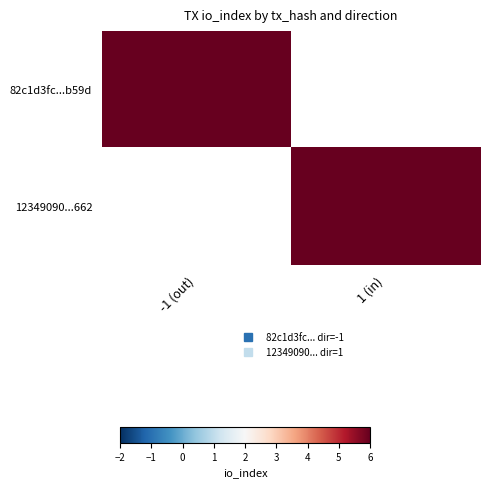

At 1 (in), list the series in order from smallest to largest.

82c1d3fc...b59d, 12349090...662